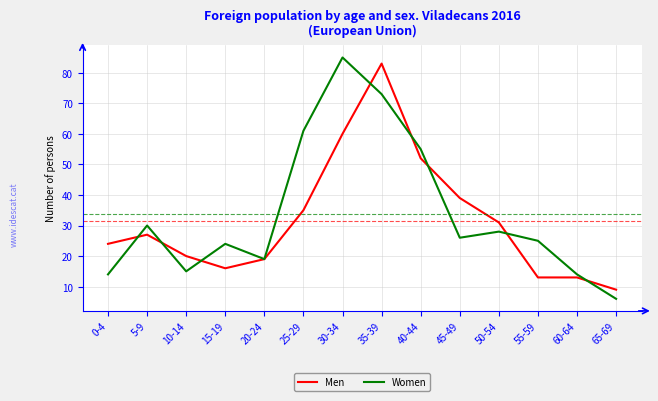

What is the minimum value for Men?

9